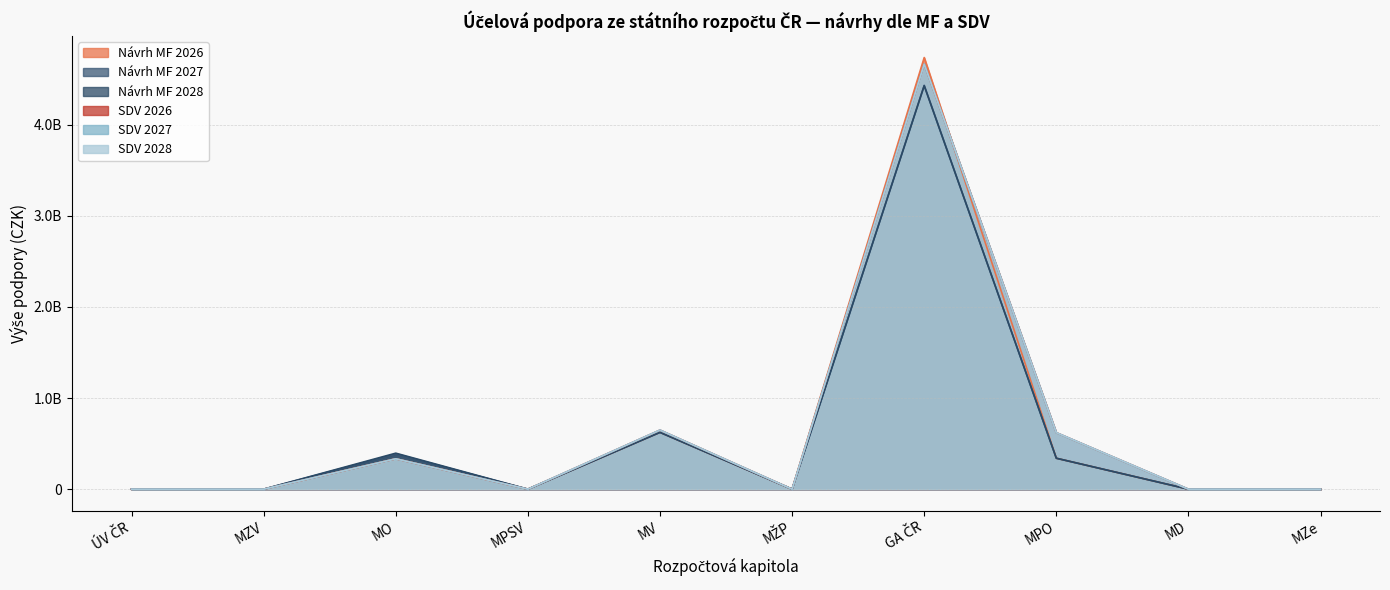

At which label is Návrh MF 2027 closest to 2215079209?

MV